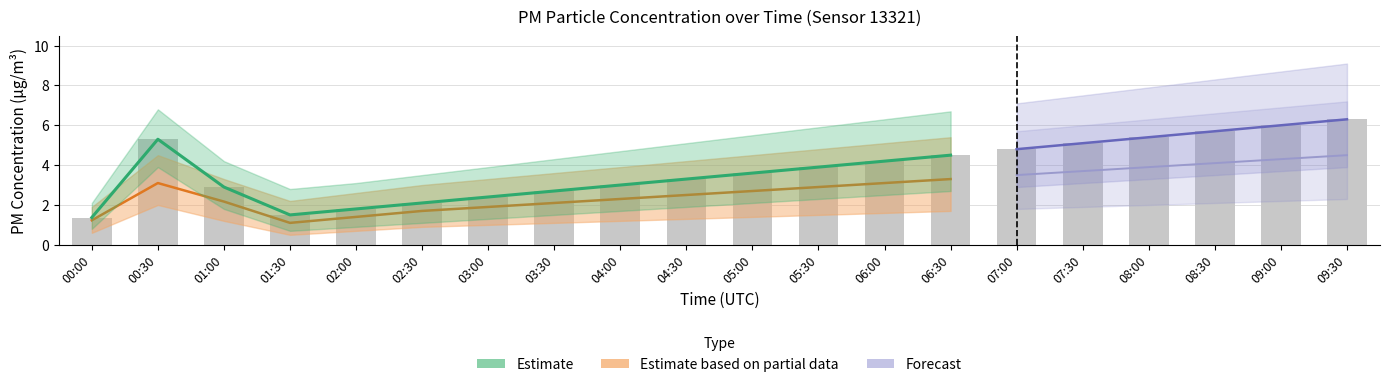

Reading left to right, what are all the values shown in this chart?

1.4	5.3	2.9	1.5	1.8	2.1	2.4	2.7	3.0	3.3	3.6	3.9	4.2	4.5	4.8	5.1	5.4	5.7	6.0	6.3